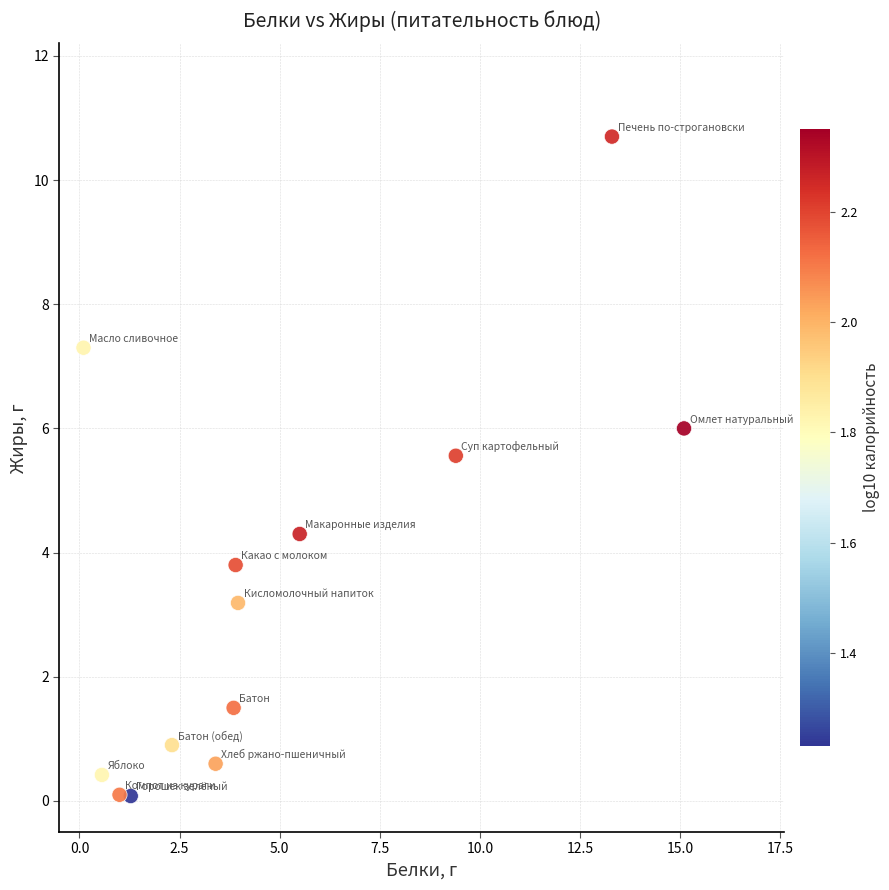

What is the range of X values (max minus min)?

15.0